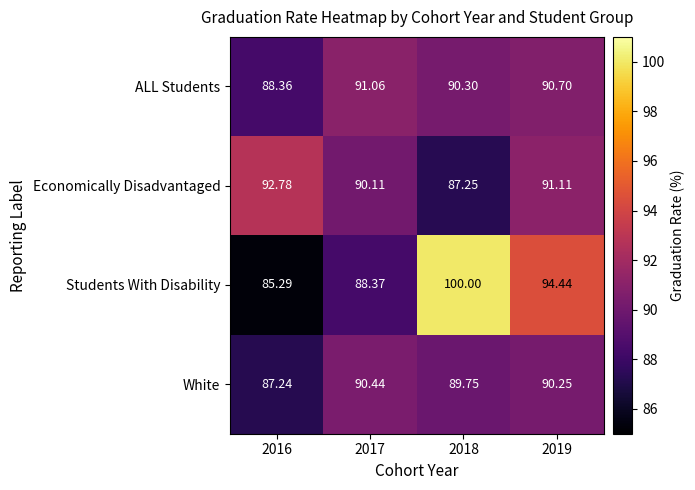

Is the value of Students With Disability at 2016 greater than the value of White at 2018?

No